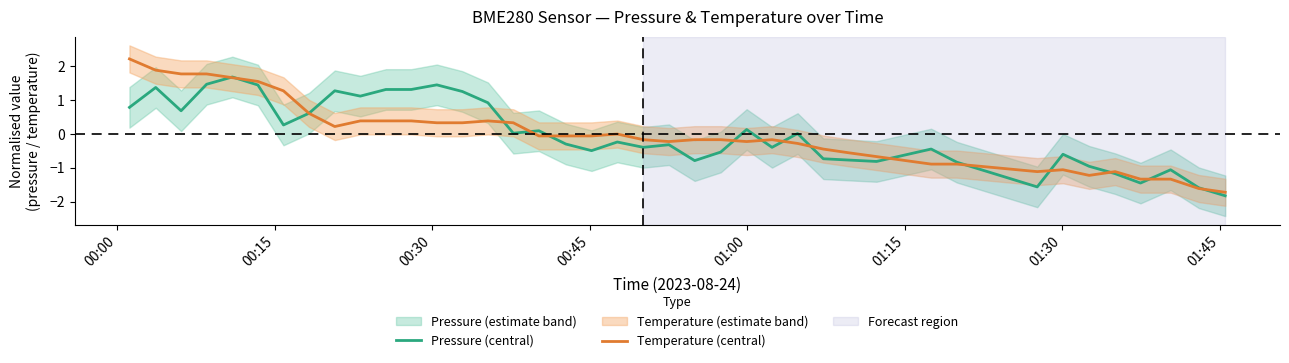

Rank the series by their maximum value, from lowest to highest.

Pressure (central), Temperature (central)